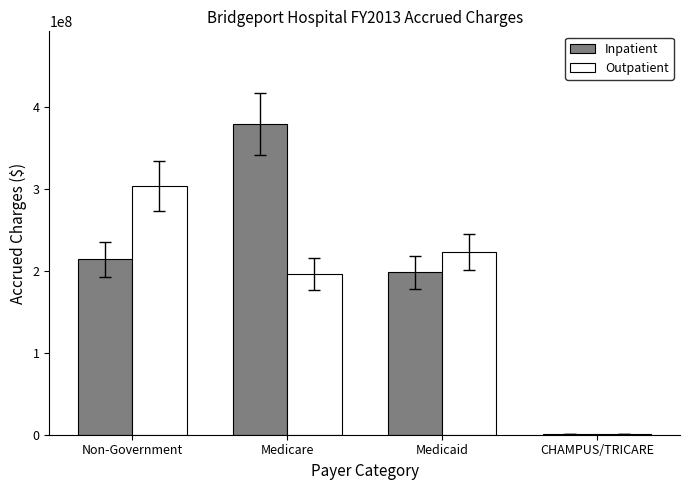

Is it true that Inpatient equals 213641687 at Non-Government?

True